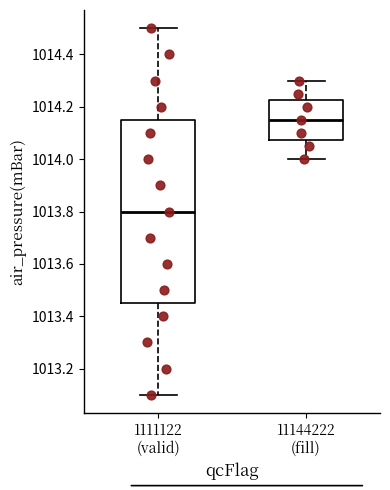

Reading left to right, transcribe this box plot: for each box, give where its median line is, the range the box spans, and where its two whiskers end, as read against the y-axis. The values are not printed on the chart, so give them approximately, as read against the axis.

1111122 (valid): median 1013.80, box 1013.46 to 1014.16, whiskers 1013.10 to 1014.50
11144222 (fill): median 1014.16, box 1014.08 to 1014.22, whiskers 1014.00 to 1014.30